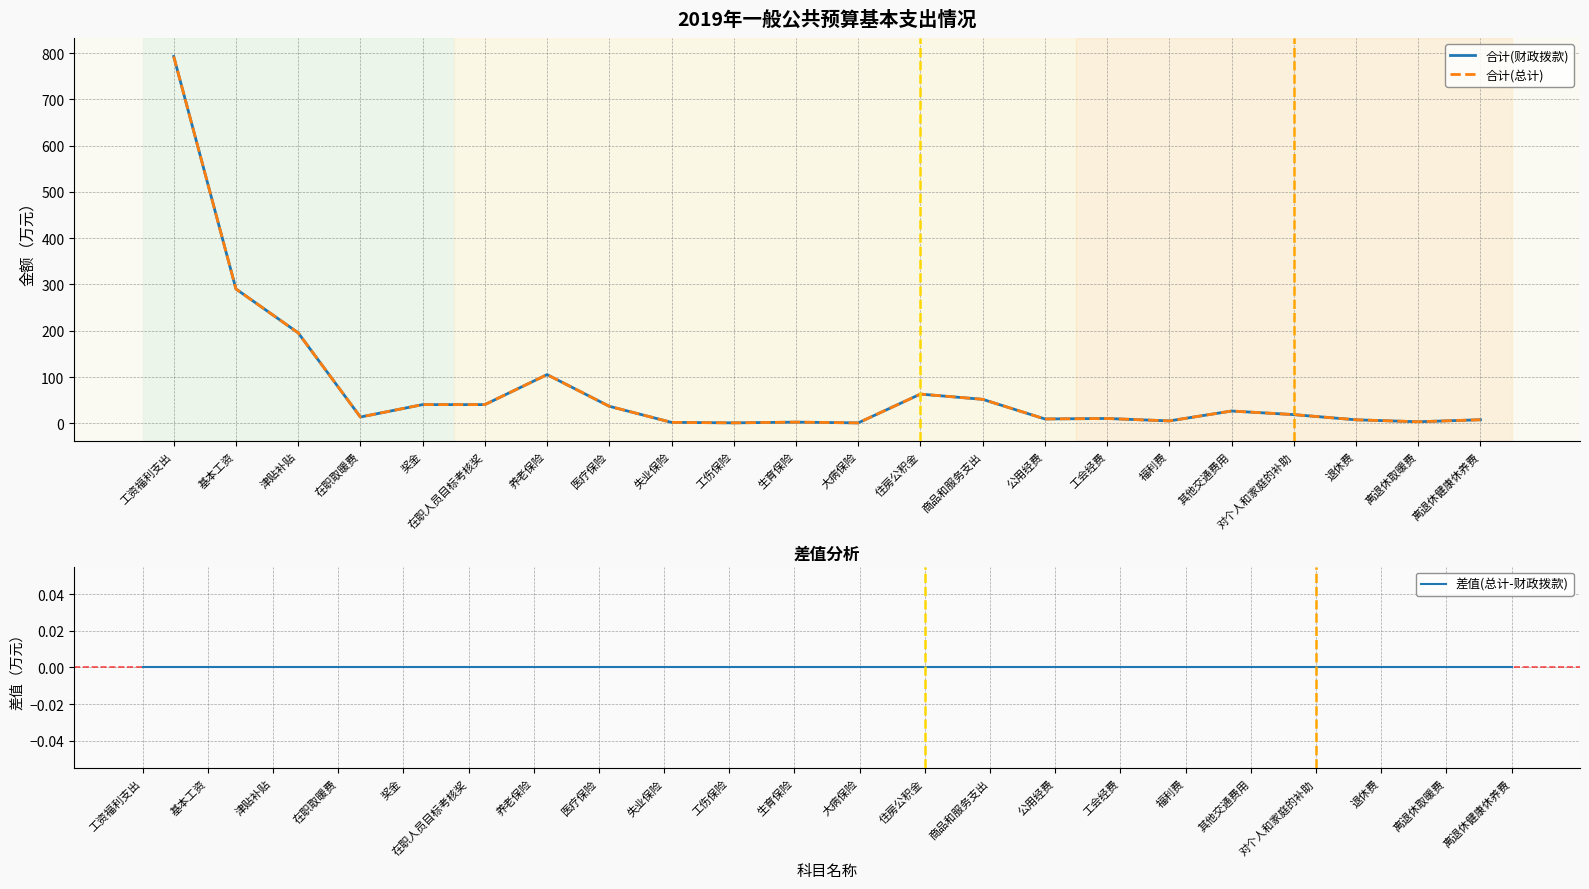

What is the total value across all series at 奖金?

80.9